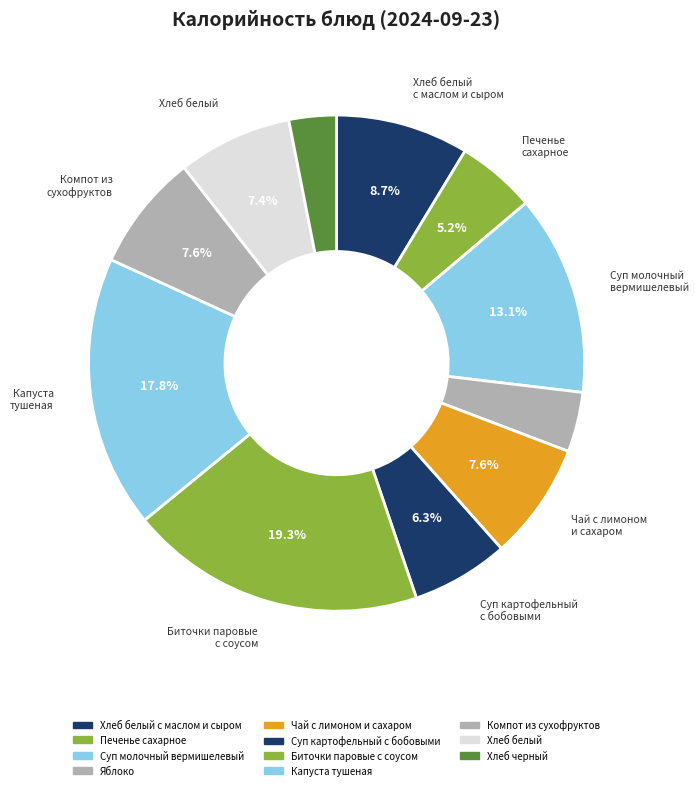

How many slices are in this pie chart?

11